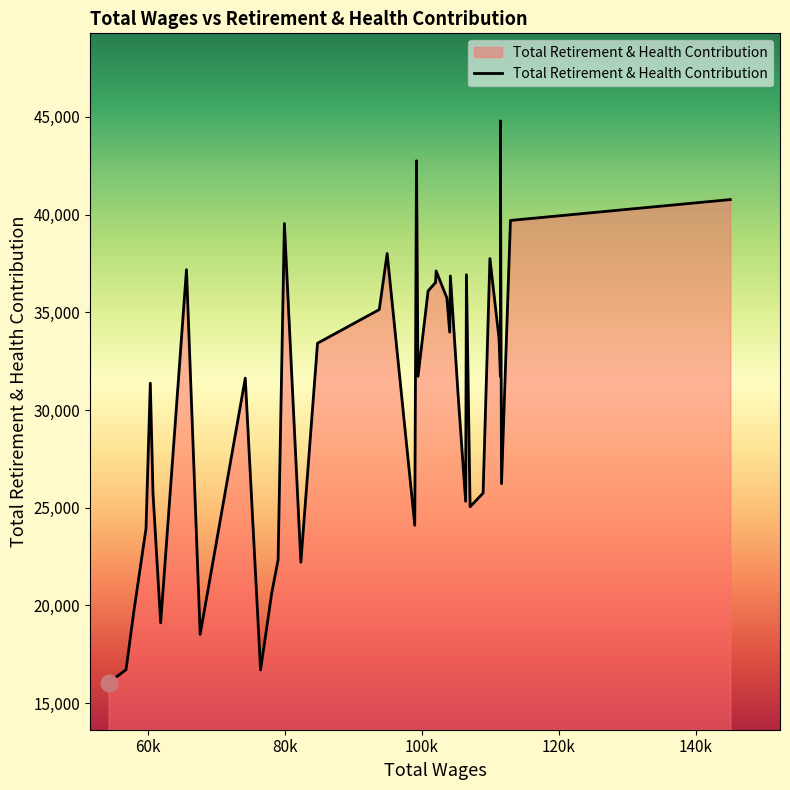

Count the number of categories in the chart.

40